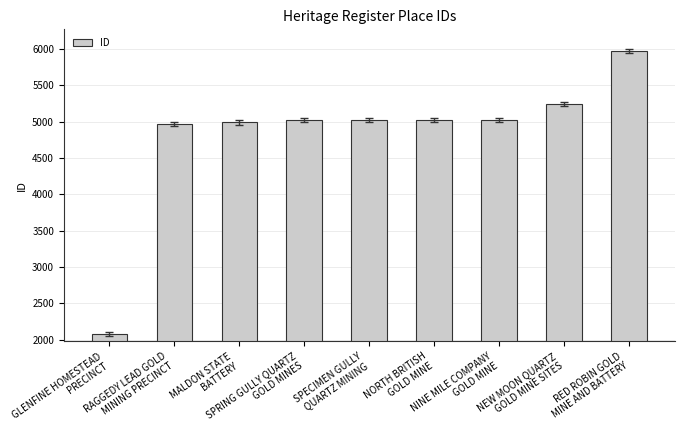

What is the label of the 5th bar from the left?

SPECIMEN GULLY
QUARTZ MINING